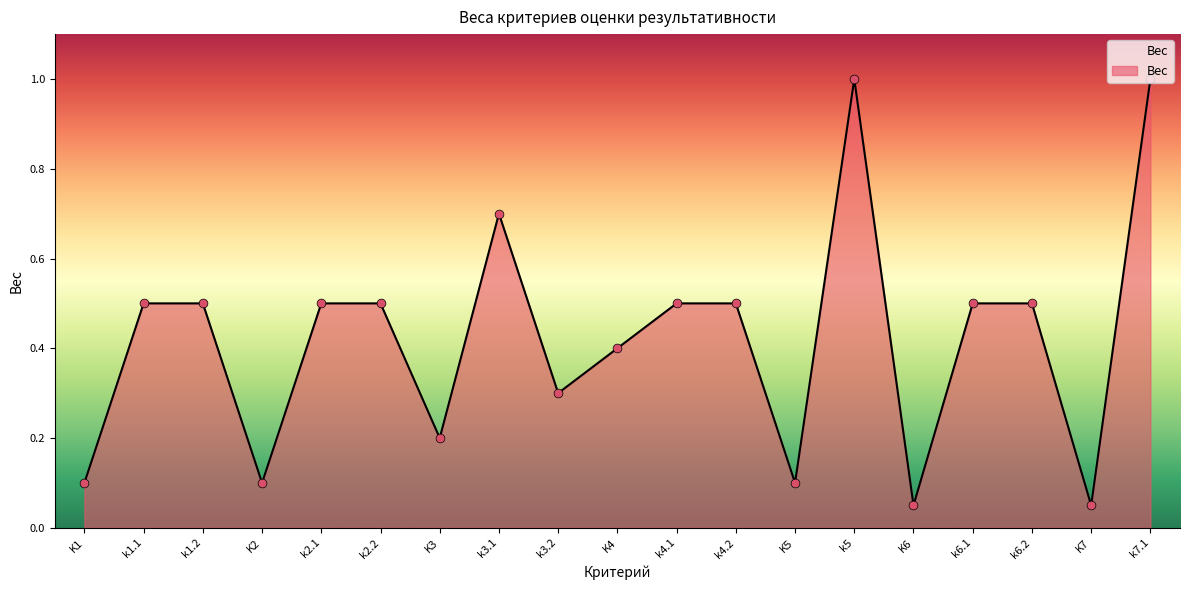

Between K2 and k1.2, which is larger?

k1.2